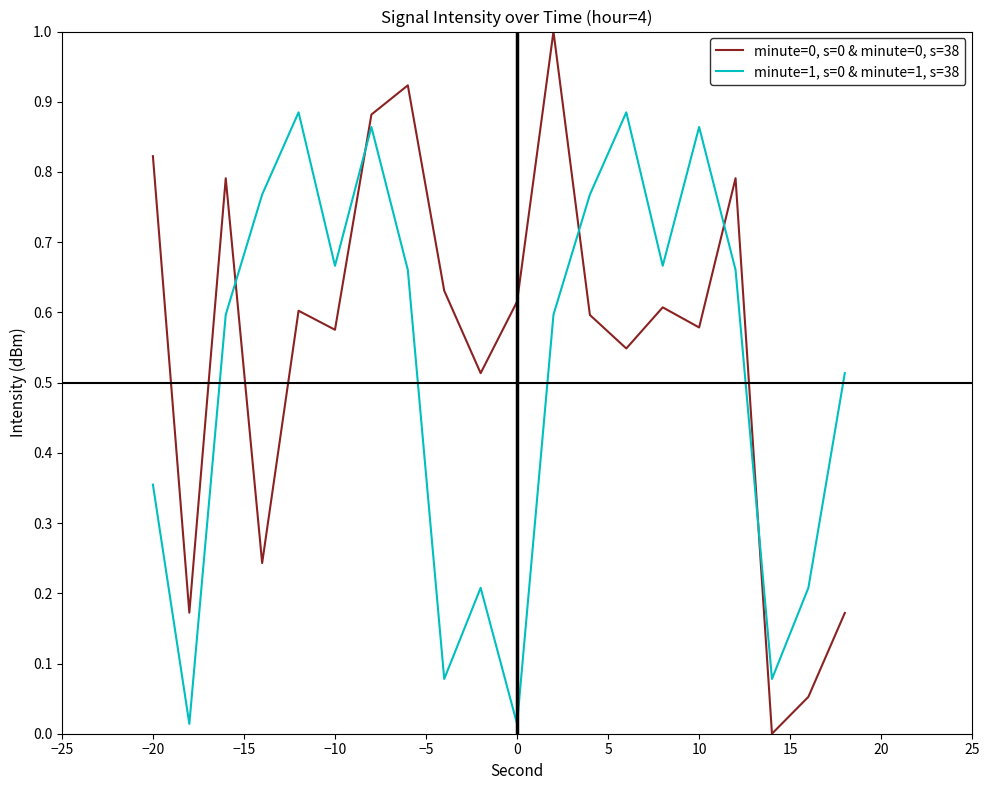

True or false: minute=0, s=0 & minute=0, s=38 has more than 1 points higher than both neighbors.

True